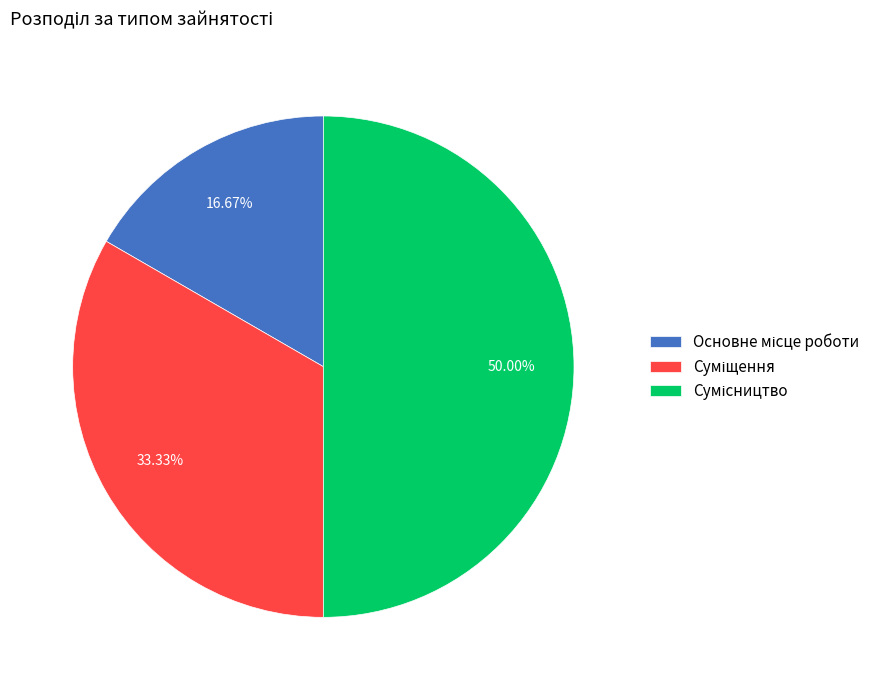

Between Основне місце роботи and Сумісництво, which is larger?

Сумісництво